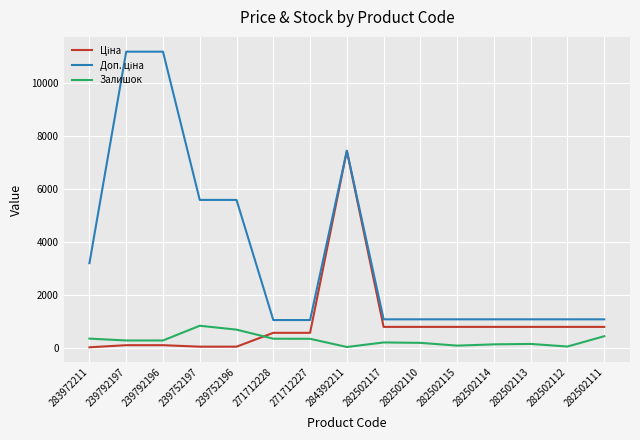

The Залишок series shows 200.0 at 282502110. True or false?

True